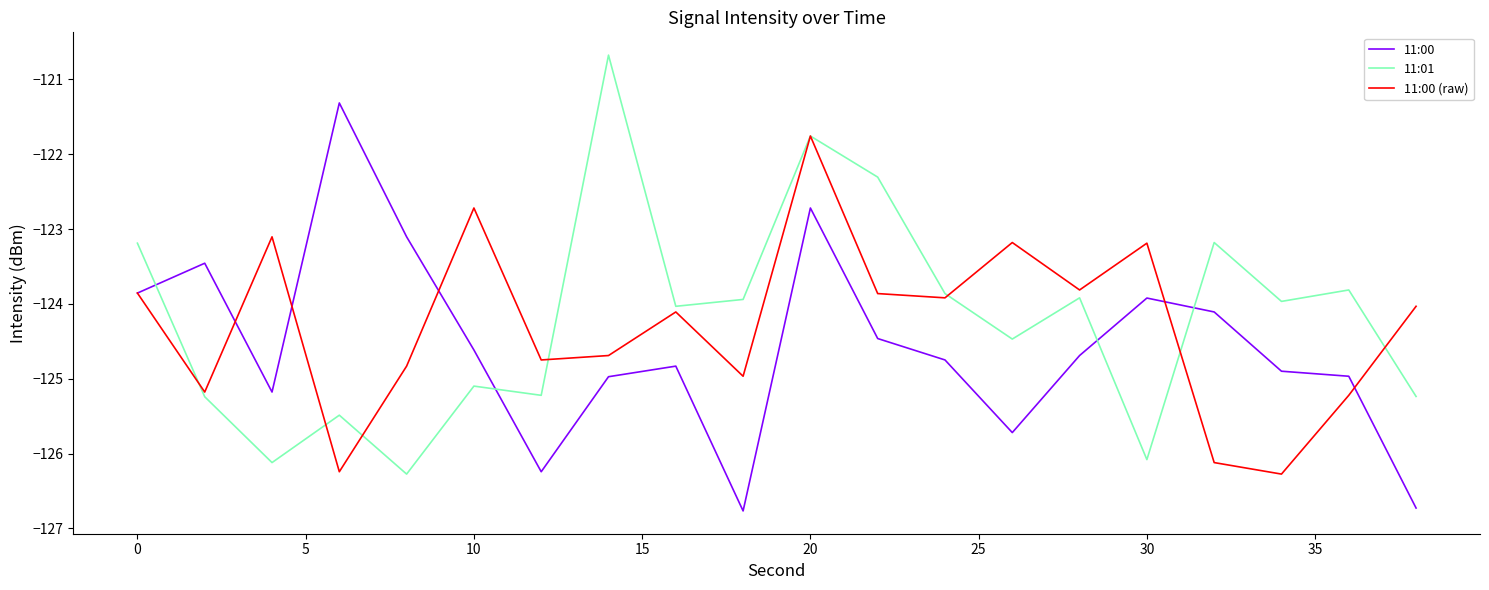

List the series in order of their peak value, lowest first.

11:00 (raw), 11:00, 11:01